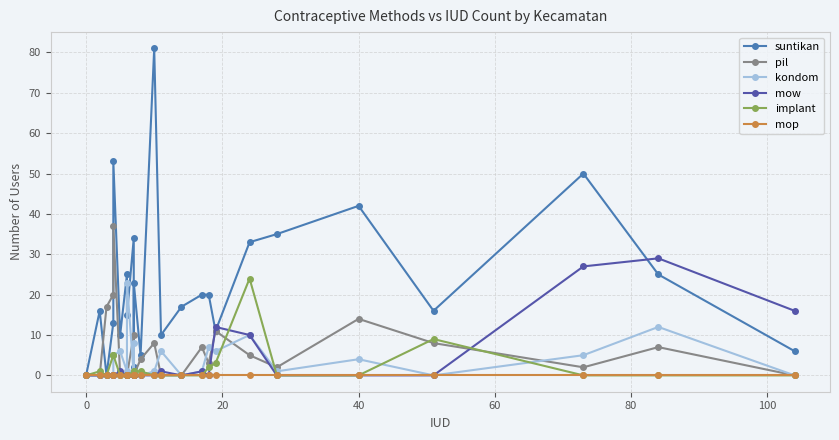

Which series has the largest range (max minus min)?

suntikan